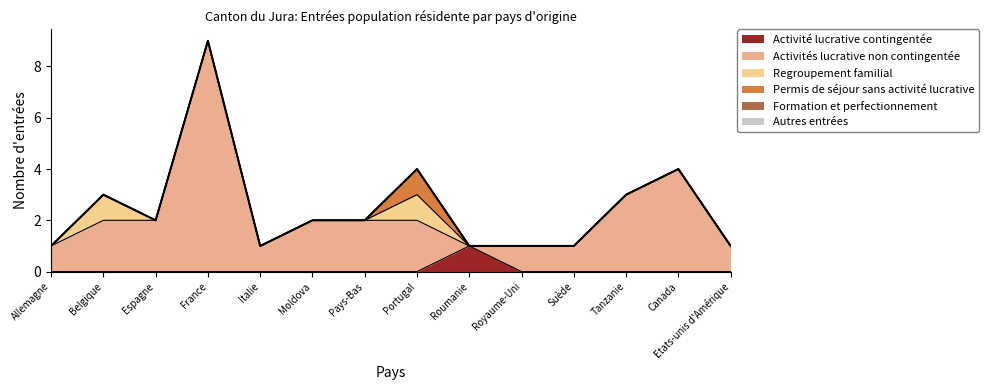

How many categories are shown in the chart?

14